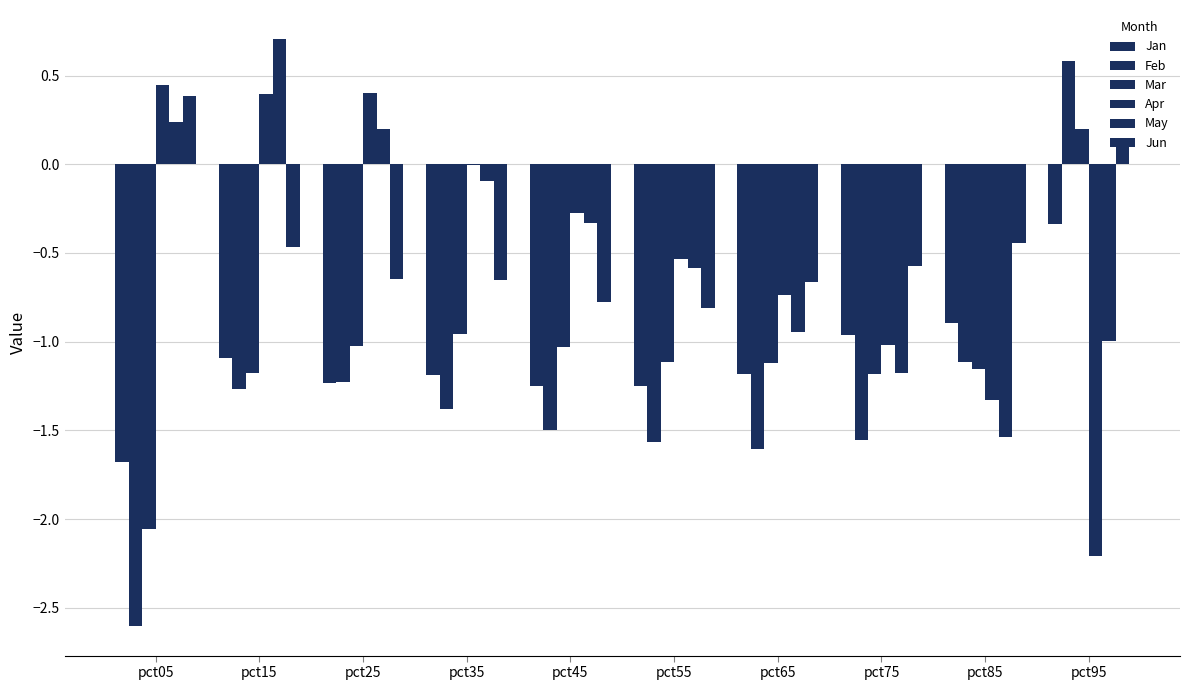

Are the bars horizontal?

No